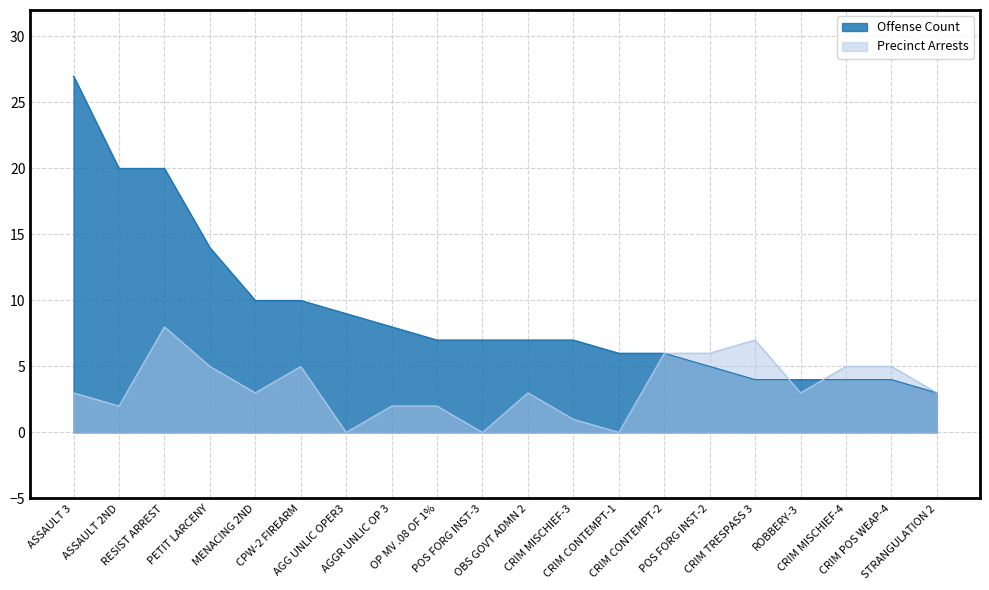

Between CPW-2 FIREARM and CRIM CONTEMPT-1, which is larger?

CPW-2 FIREARM